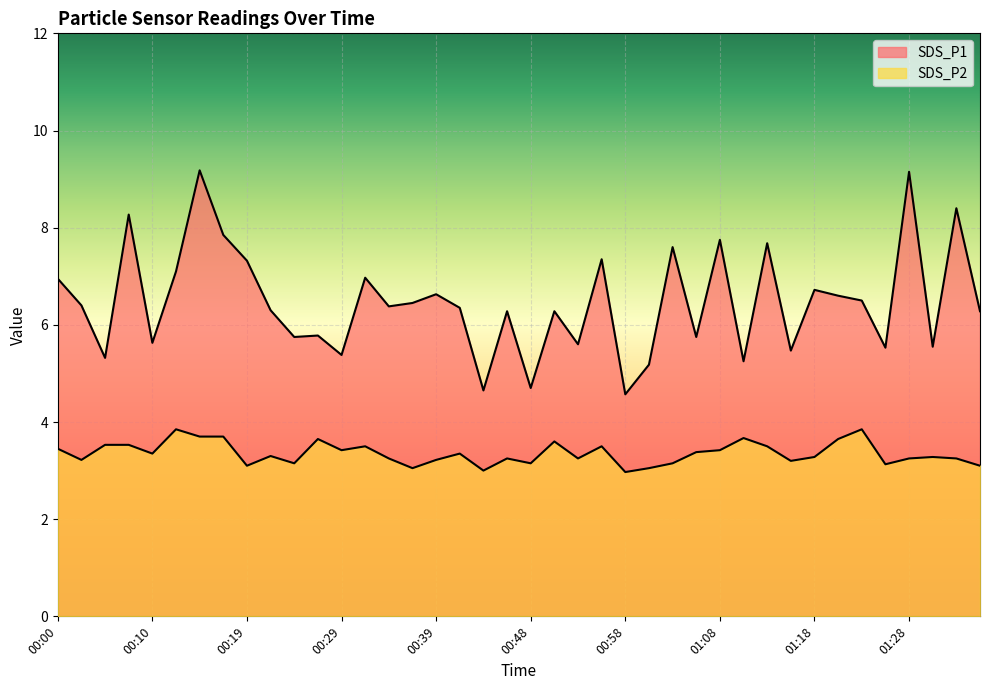

What is the average value of the SDS_P1 series?

6.5